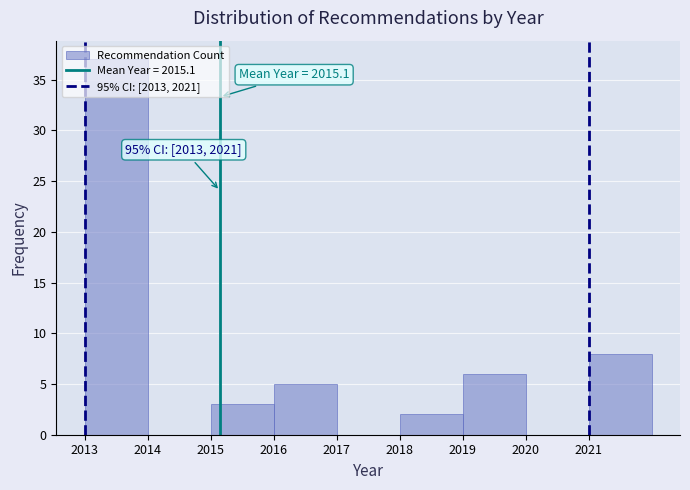

Over which range of the x-axis is the bar tallest?

2013 to 2014